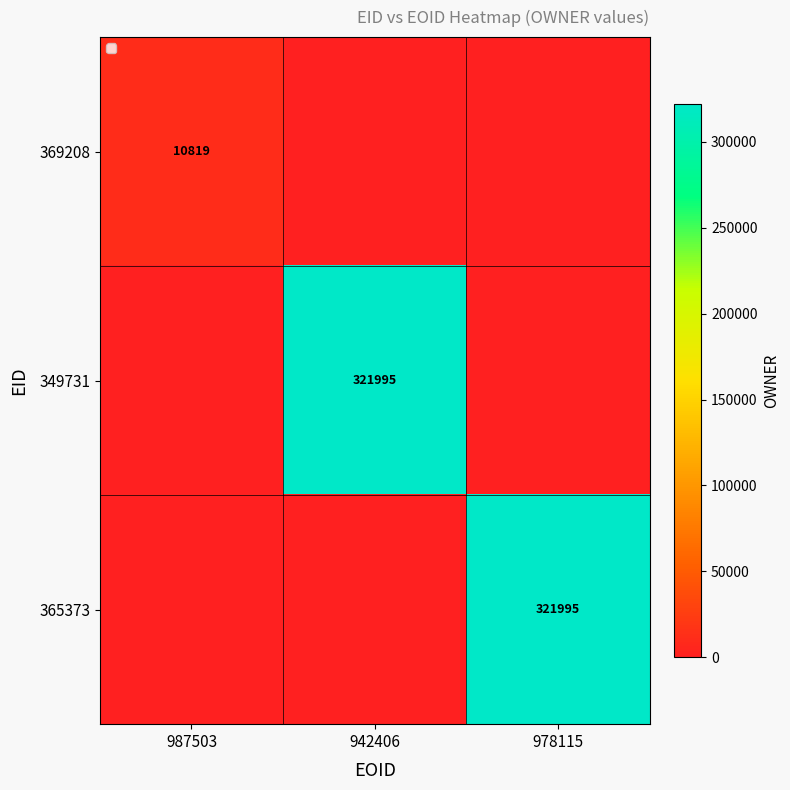

What is the greatest value displayed?

321995